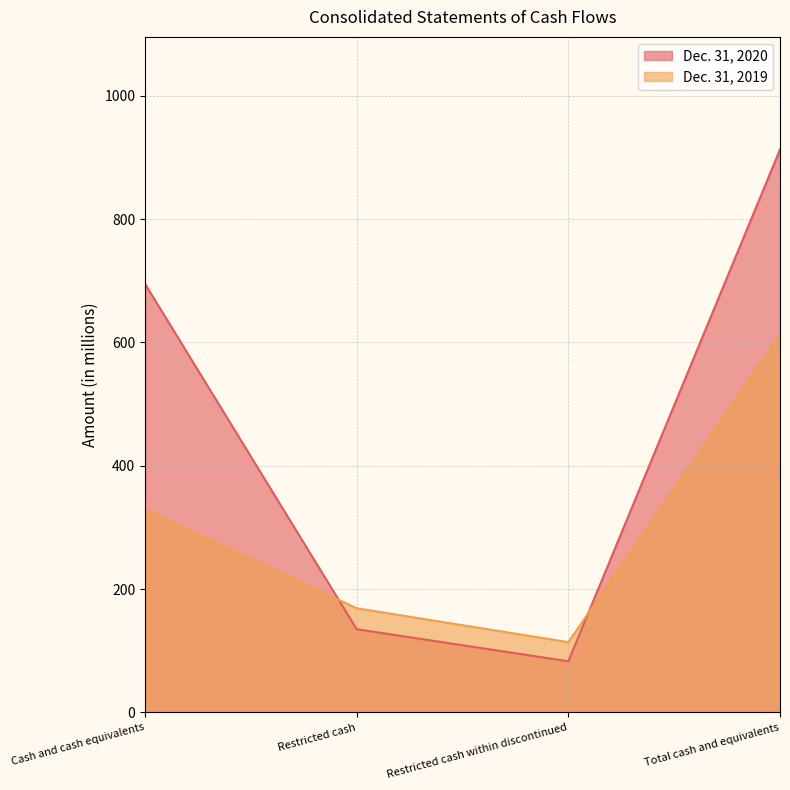

True or false: Dec. 31, 2020 and Dec. 31, 2019 cross at least once.

True